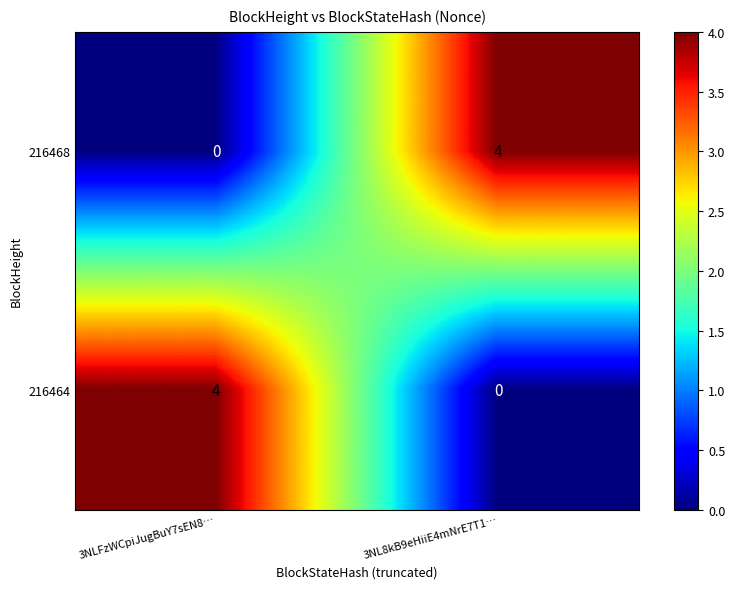

What is the maximum value shown in the chart?

4